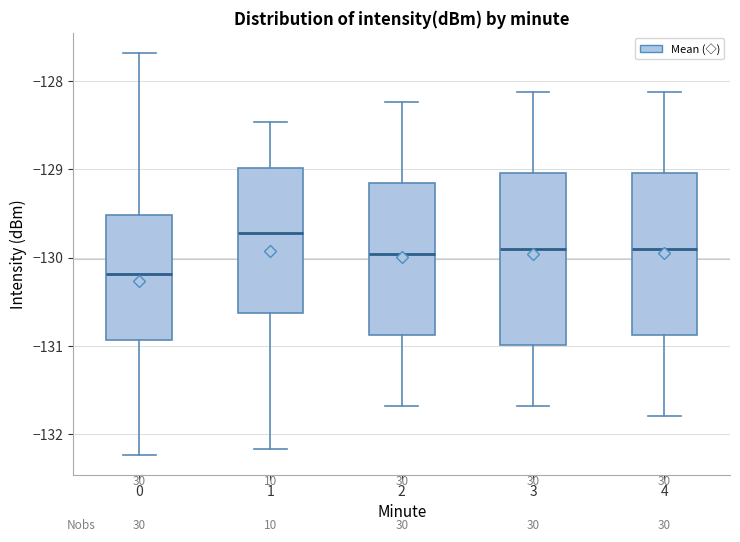

Reading left to right, transcribe this box plot: for each box, give where its median line is, the range the box spans, and where its two whiskers end, as read against the y-axis. The values are not printed on the chart, so give them approximately, as read against the axis.

0: median -130.2, box -130.9 to -129.5, whiskers -132.2 to -127.7
1: median -129.7, box -130.6 to -129.0, whiskers -132.2 to -128.5
2: median -130.0, box -130.9 to -129.2, whiskers -131.7 to -128.2
3: median -129.9, box -131.0 to -129.0, whiskers -131.7 to -128.1
4: median -129.9, box -130.9 to -129.0, whiskers -131.8 to -128.1